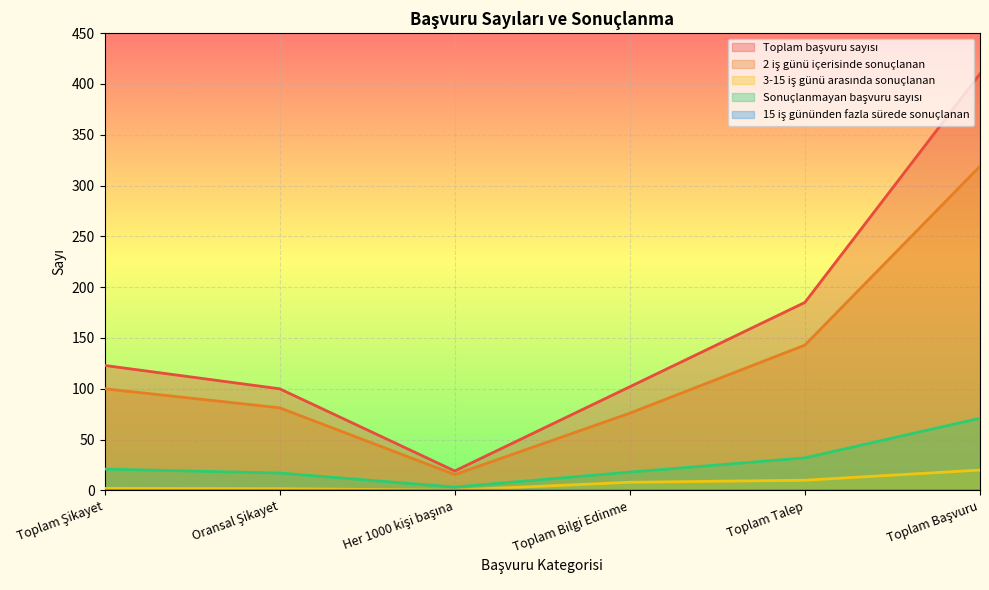

At which category is the sum across all series the highest?

Toplam Başvuru